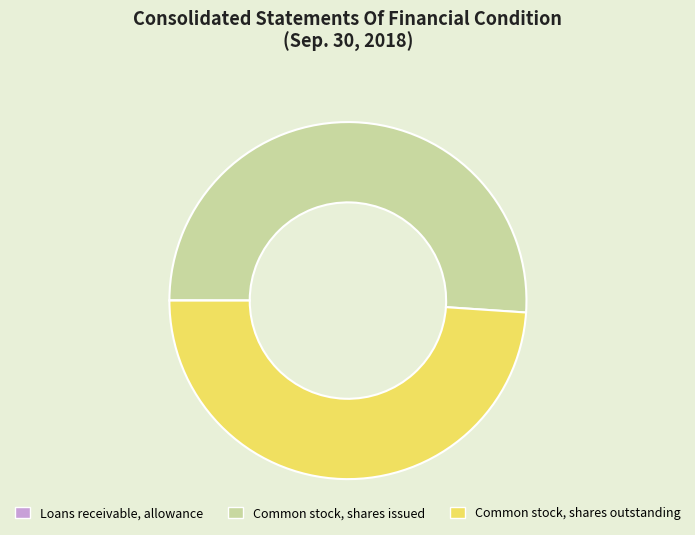

Is it true that Common stock, shares outstanding is 62% of the pie?

False